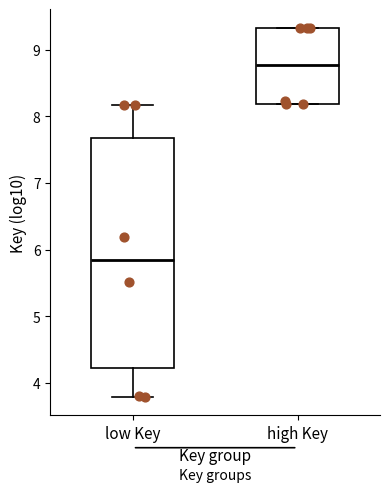

Where is the upper edge of the box for high Key on the y-axis? The values are not printed on the chart, so give them approximately, as read against the axis.

9.3